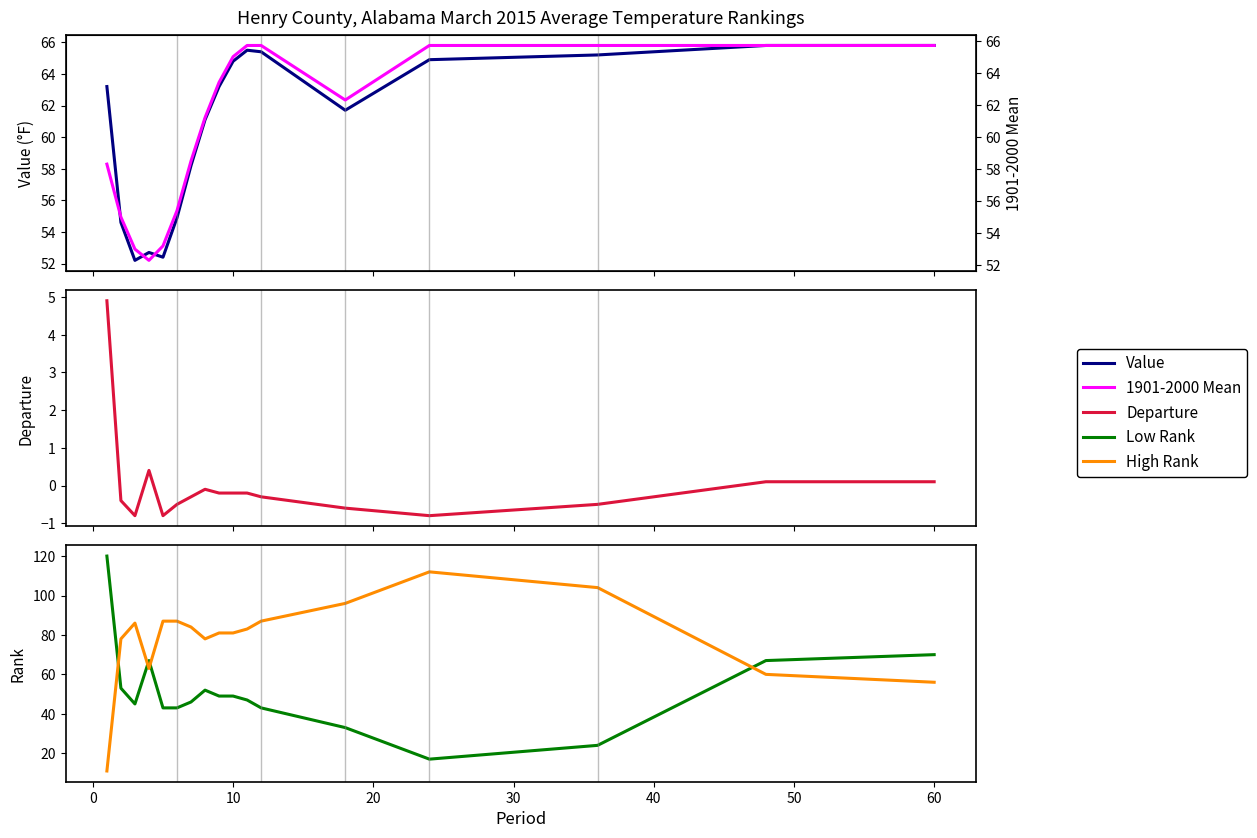

What are all the series names shown in the legend?

Value, Departure, Low Rank, High Rank, 1901-2000 Mean